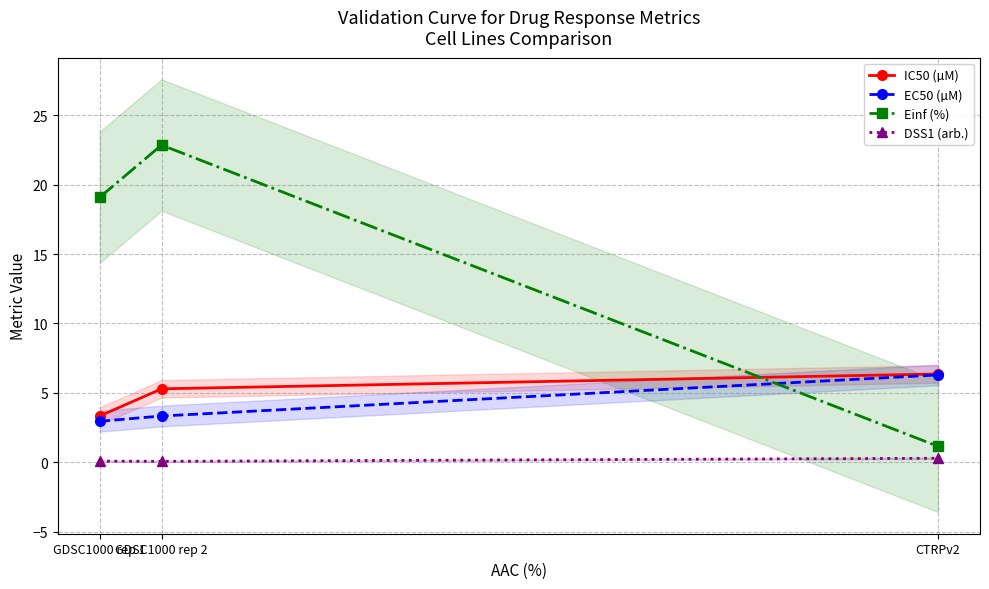

Reading left to right, extract all data points from this chart.

IC50 (µM): GDSC1000 rep 1=3.3	GDSC1000 rep 2=5.3	CTRPv2=6.4
EC50 (µM): GDSC1000 rep 1=3.0	GDSC1000 rep 2=3.3	CTRPv2=6.3
Einf (%): GDSC1000 rep 1=19.1	GDSC1000 rep 2=22.9	CTRPv2=1.1
DSS1 (arb.): GDSC1000 rep 1=0.1	GDSC1000 rep 2=0.1	CTRPv2=0.3